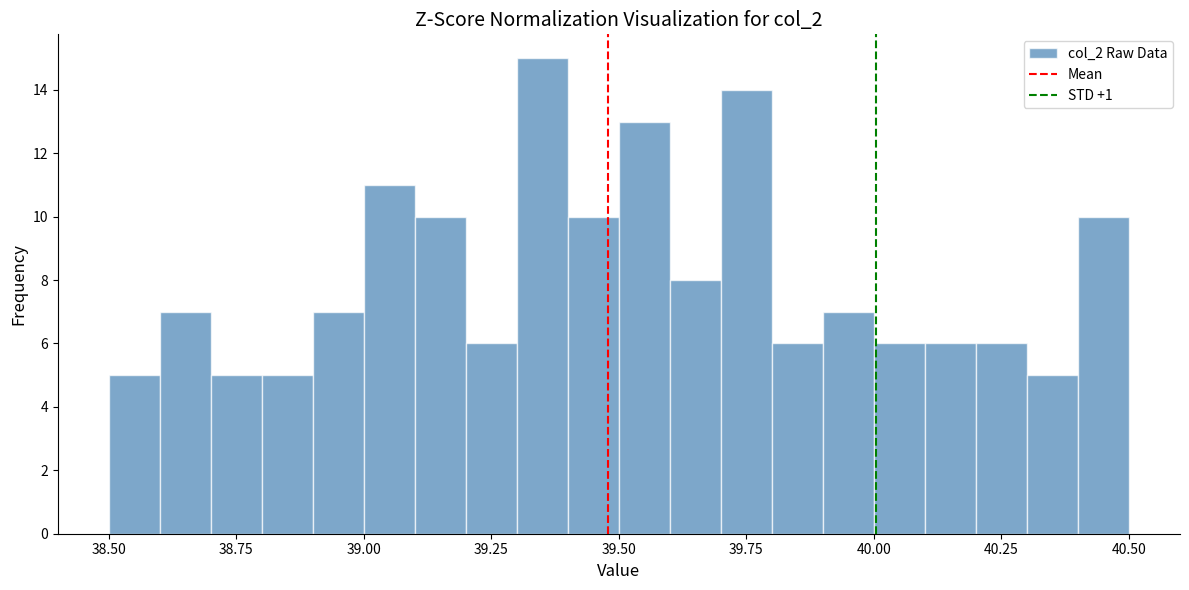

Read against the x-axis, roughly where is the centre of the tallest bar?

39.35